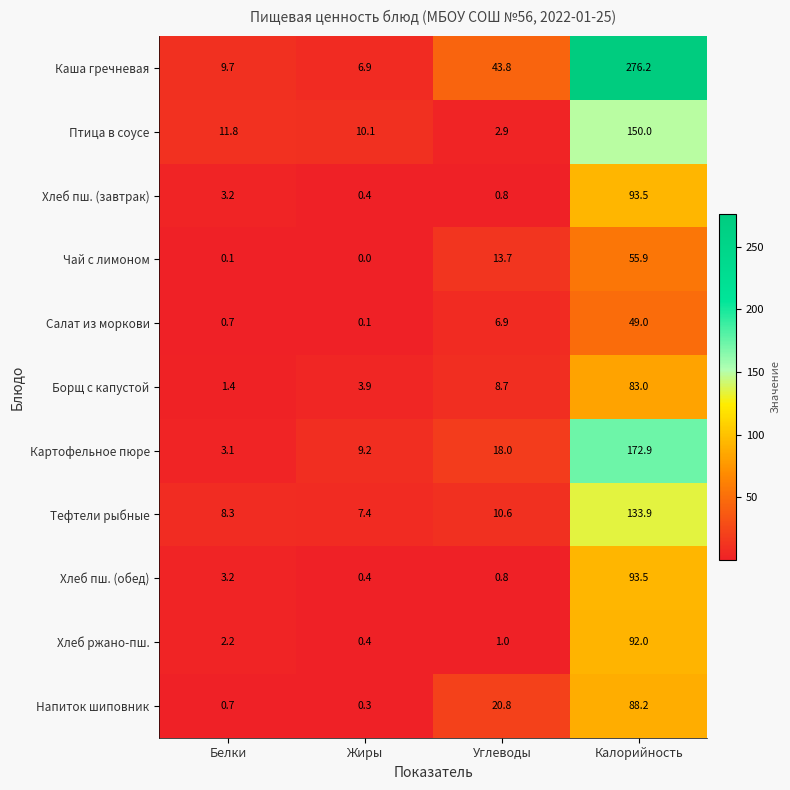

Rank the categories by Хлеб пш. (обед) value from highest to lowest.

Калорийность, Белки, Углеводы, Жиры